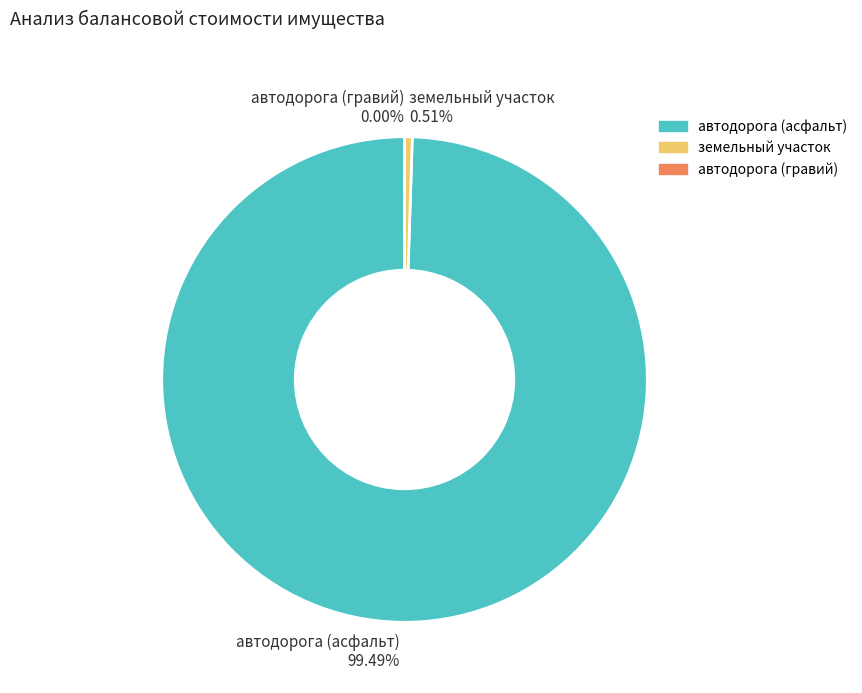

What is the majority slice?

автодорога (асфальт)